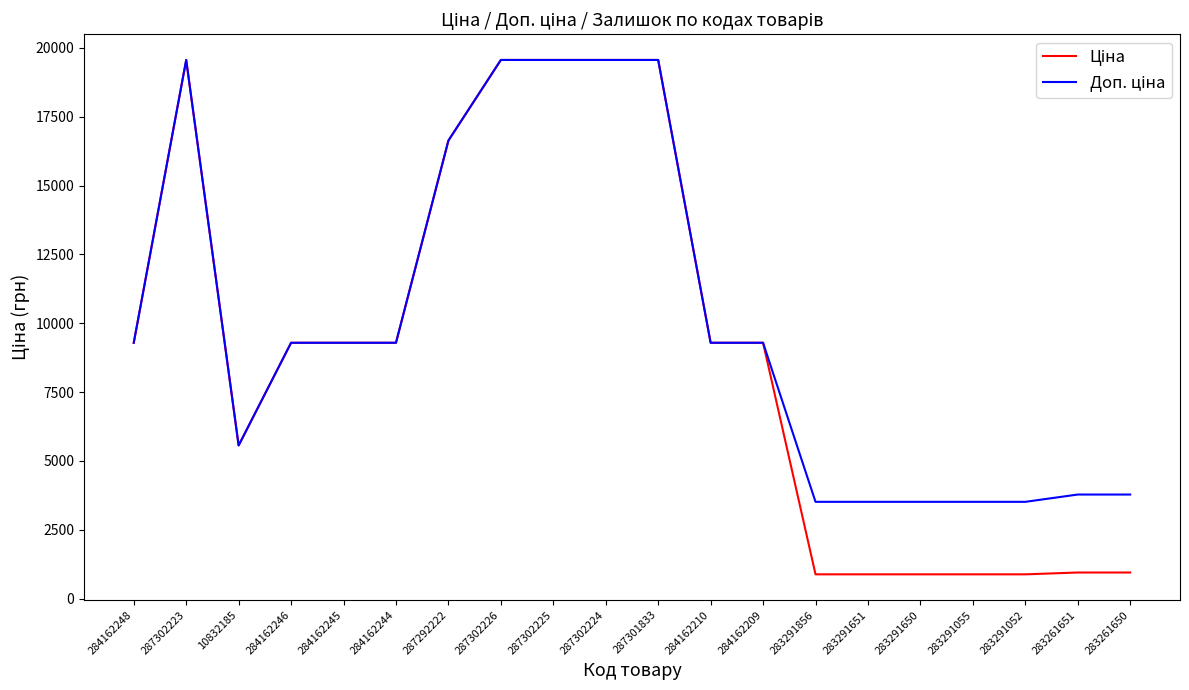

What is the total value across all series at 283291052?

4389.9